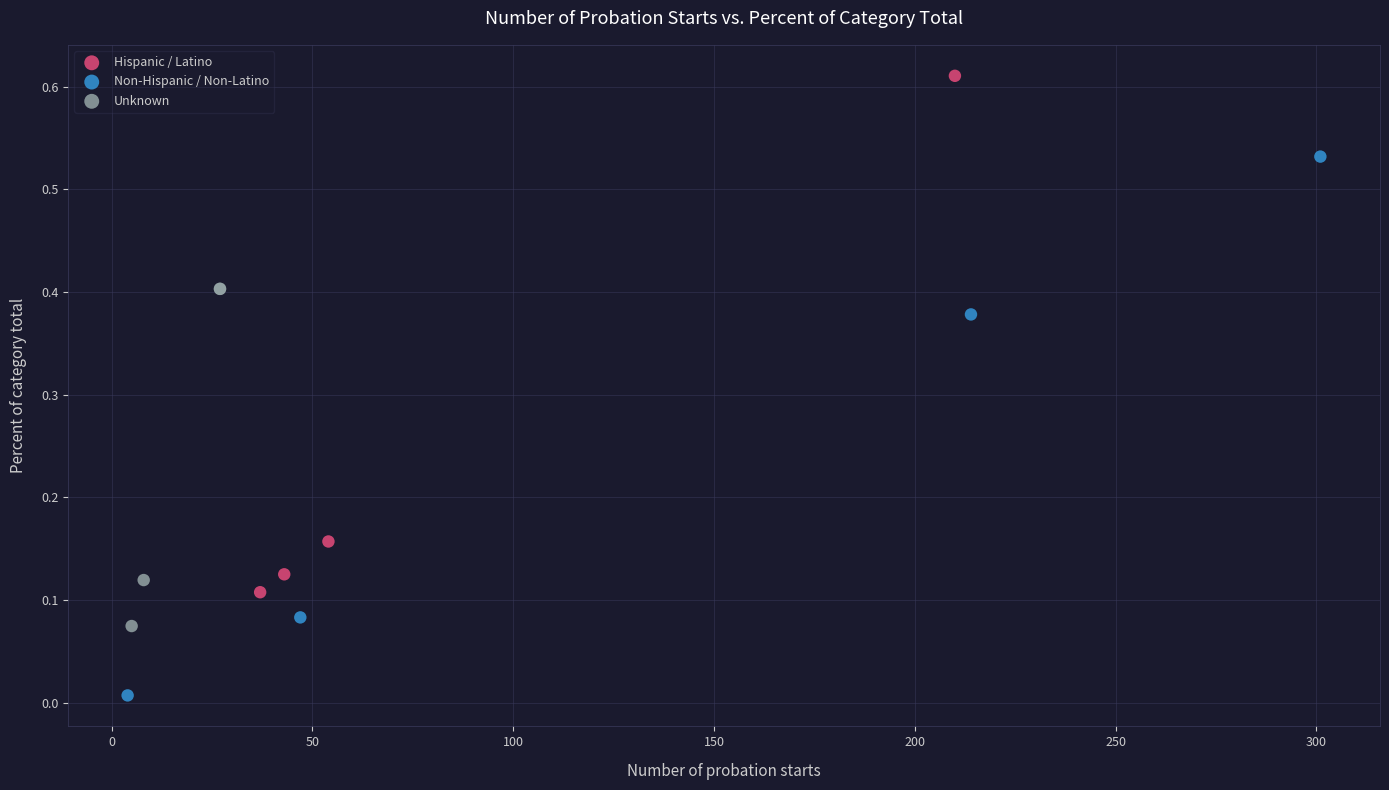

Which series reaches the maximum Y coordinate?

Hispanic / Latino